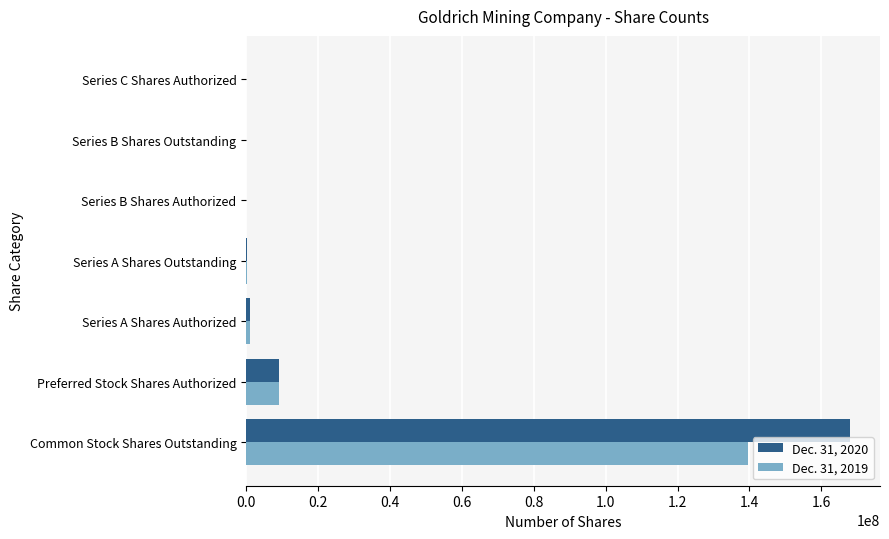

What is the maximum value shown in the chart?

167926376